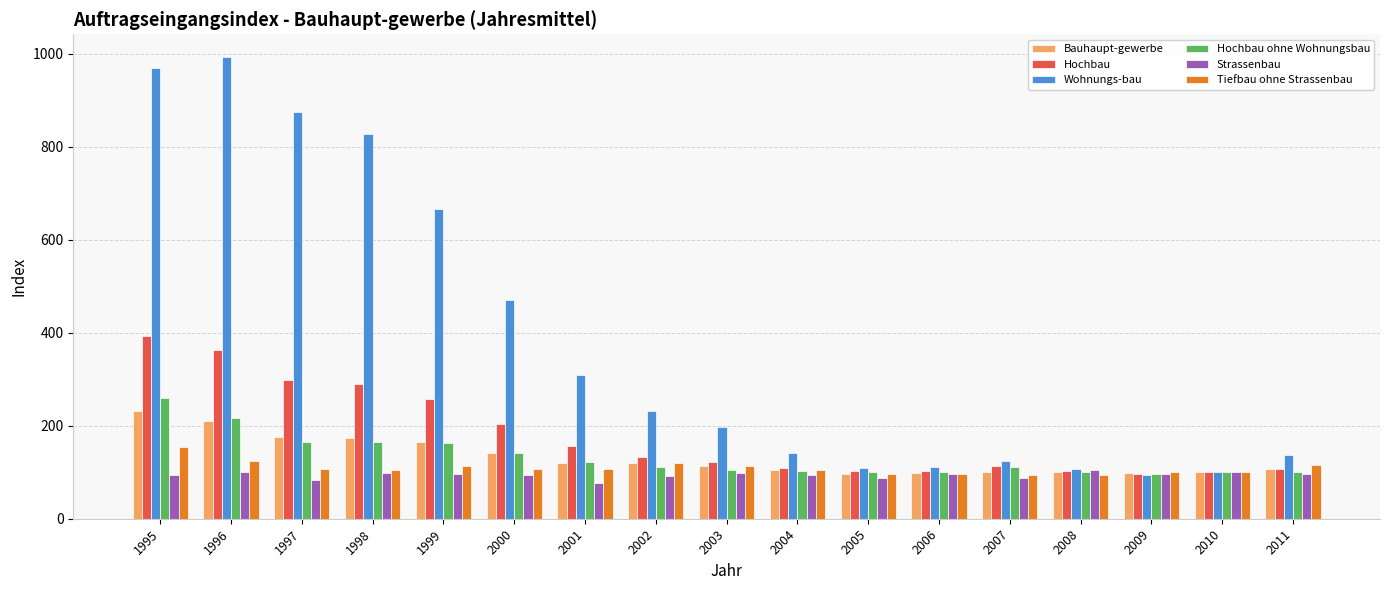

Which category has the highest value across all series?

1996